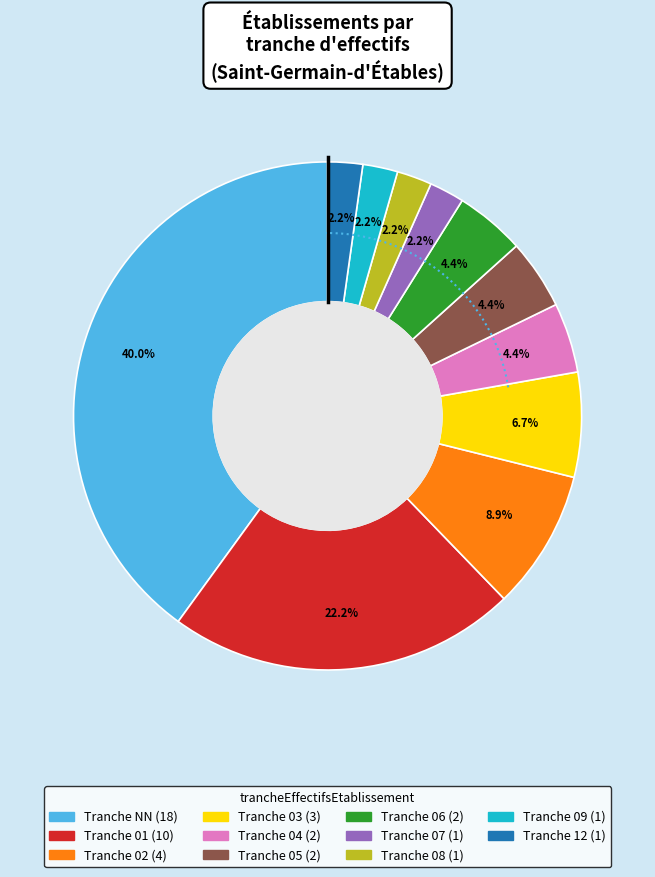

Is it true that 01 is 15% of the pie?

False